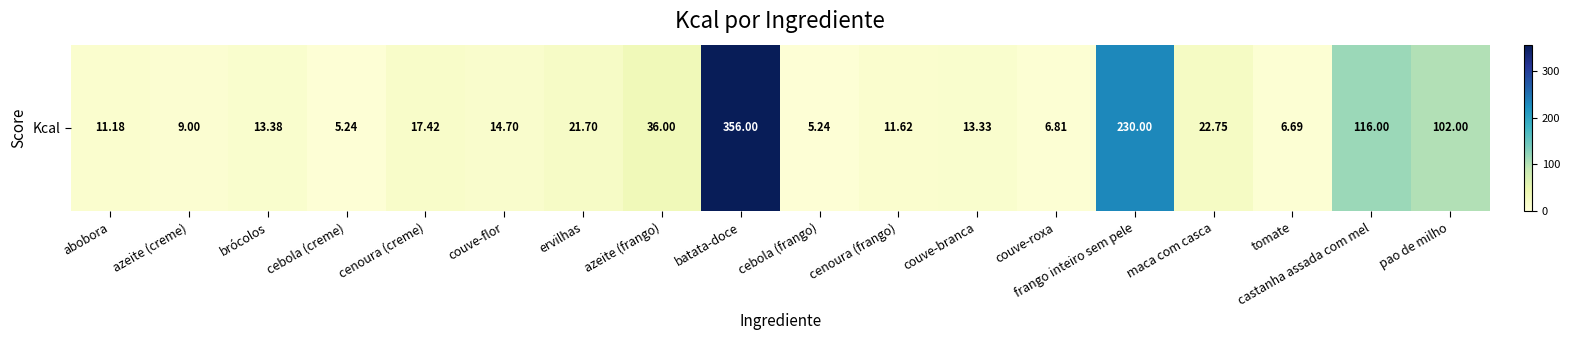

What is the difference between the values at cebola (creme) and azeite (frango)?

30.8